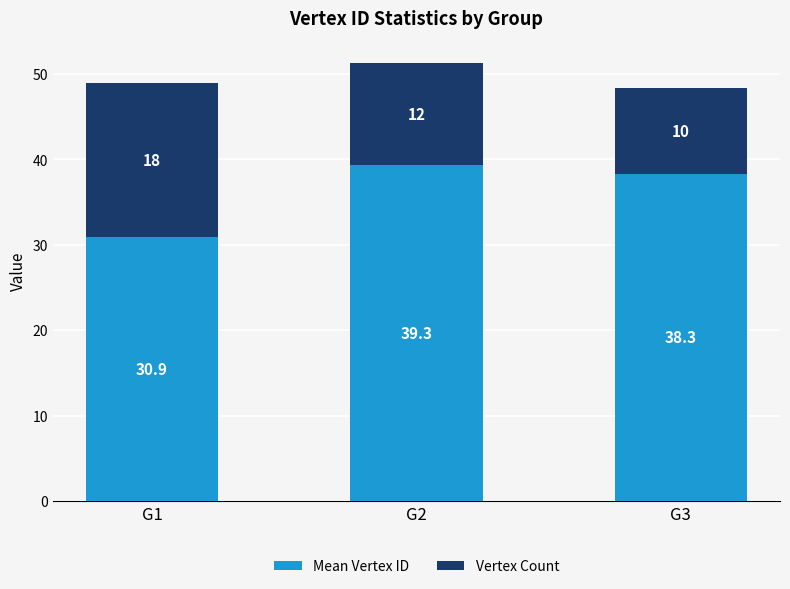

At which category is the sum across all series the highest?

G2